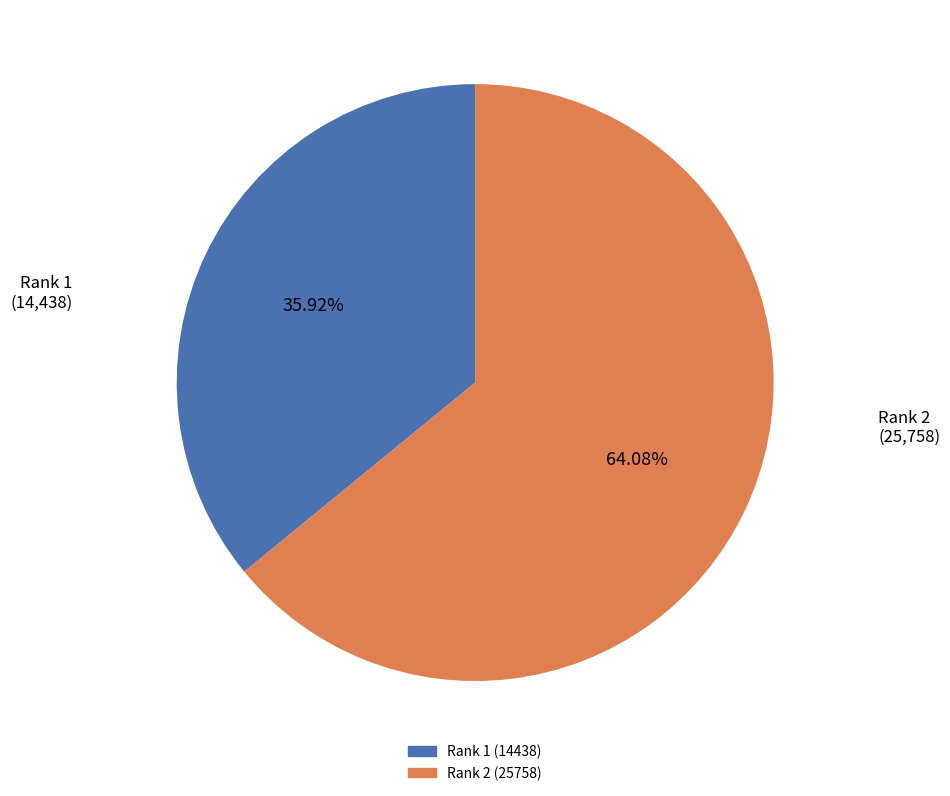

Which slice is the largest?

2